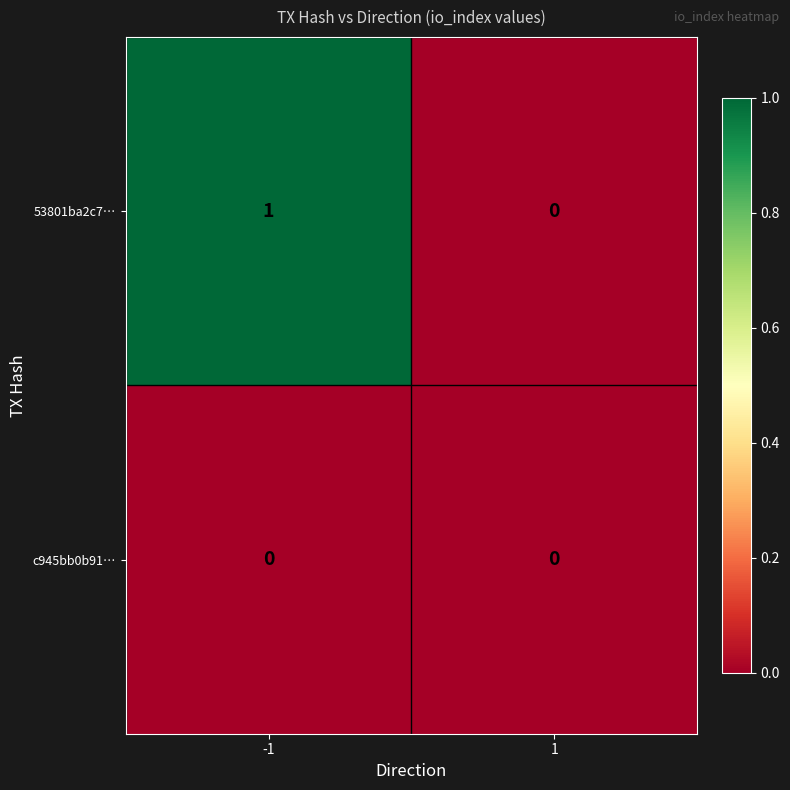

Rank the series by their average value, from lowest to highest.

c945bb0b91…, 53801ba2c7…